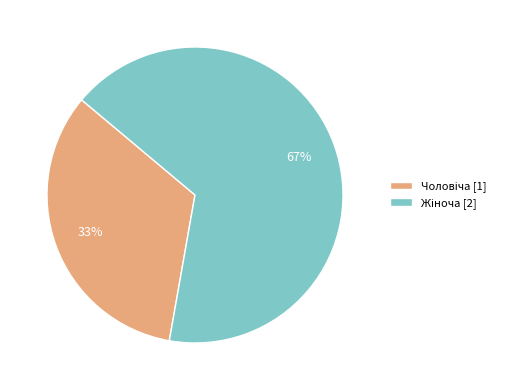

To the nearest percent, what is the average slice percentage?

50%